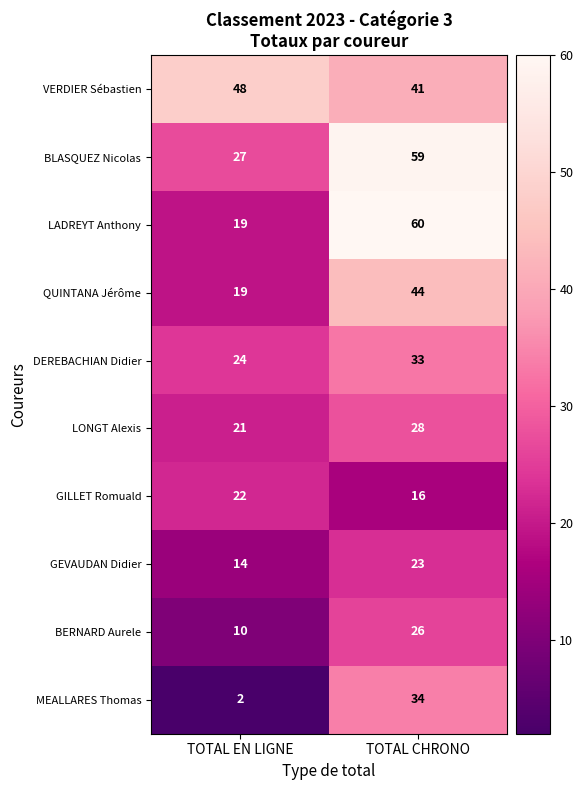

What is the smallest value displayed?

2